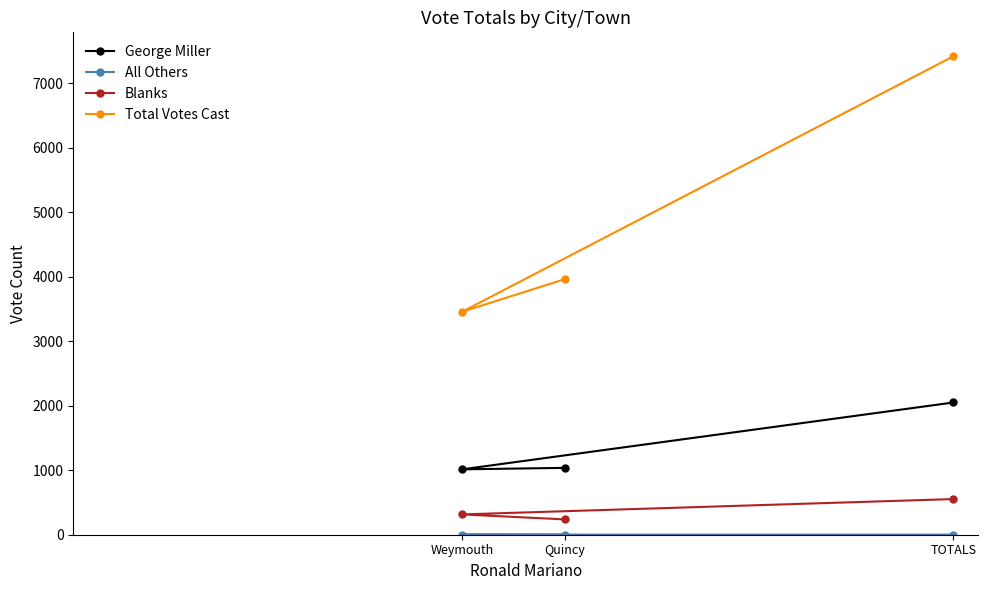

How many lines are shown in the chart?

4